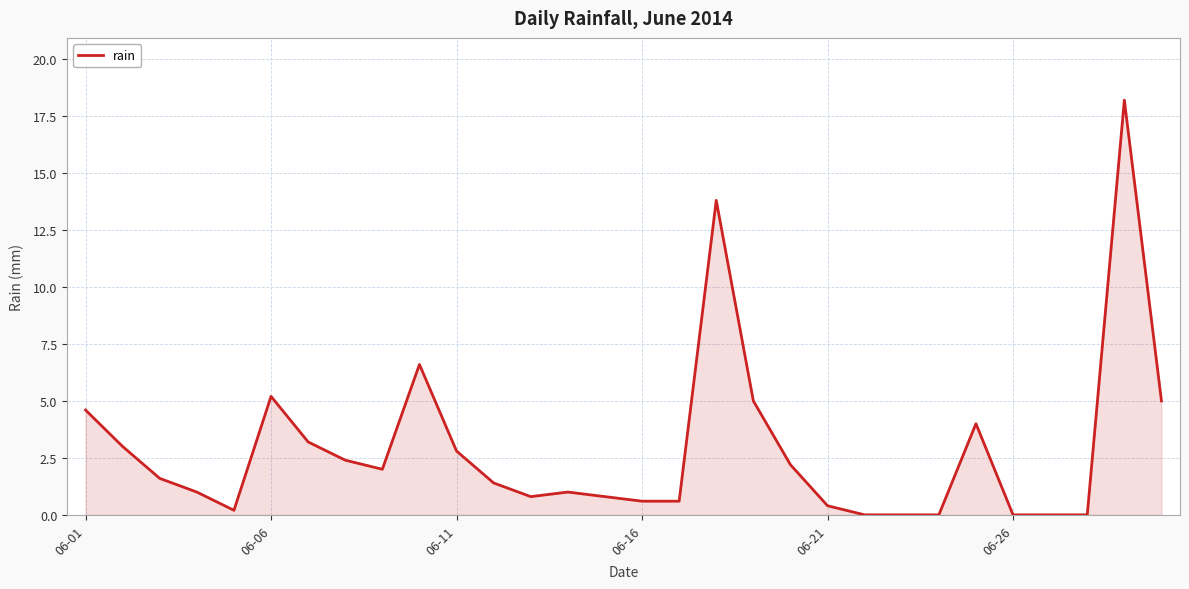

What is the difference between the second highest and minimum values?

13.8